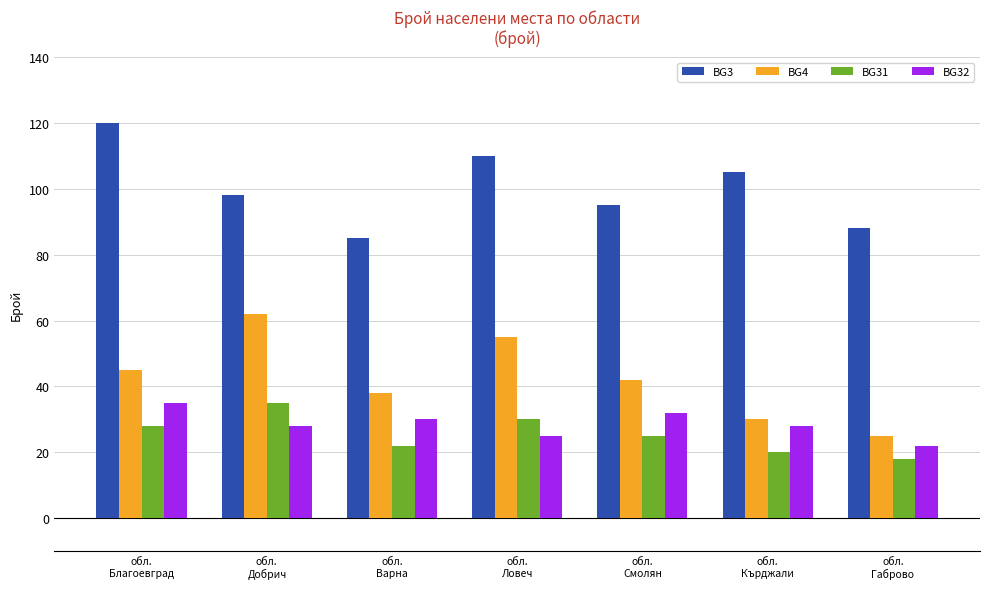

How many BG31 values are between 20 and 30?

5